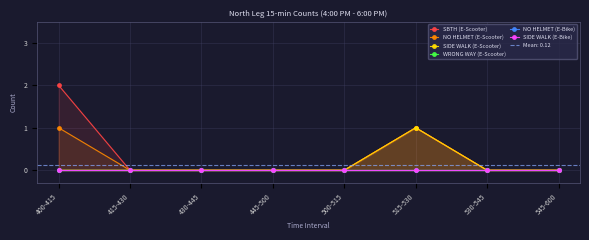

Is the value of WRONG WAY (E-Scooter) at 400-415 greater than the value of SBTH (E-Scooter) at 530-545?

No